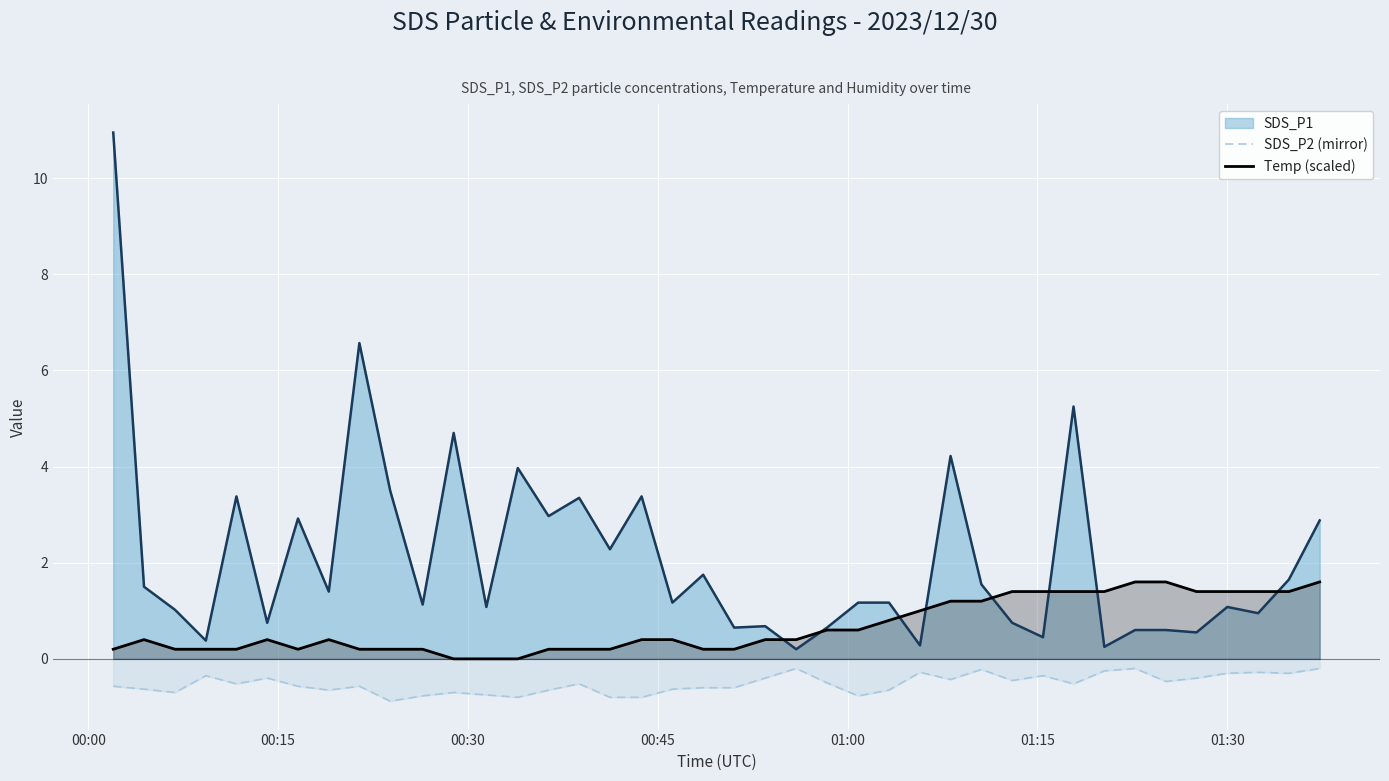

What is the value of the Temp (scaled) point at the 32nd from the left?

1.4